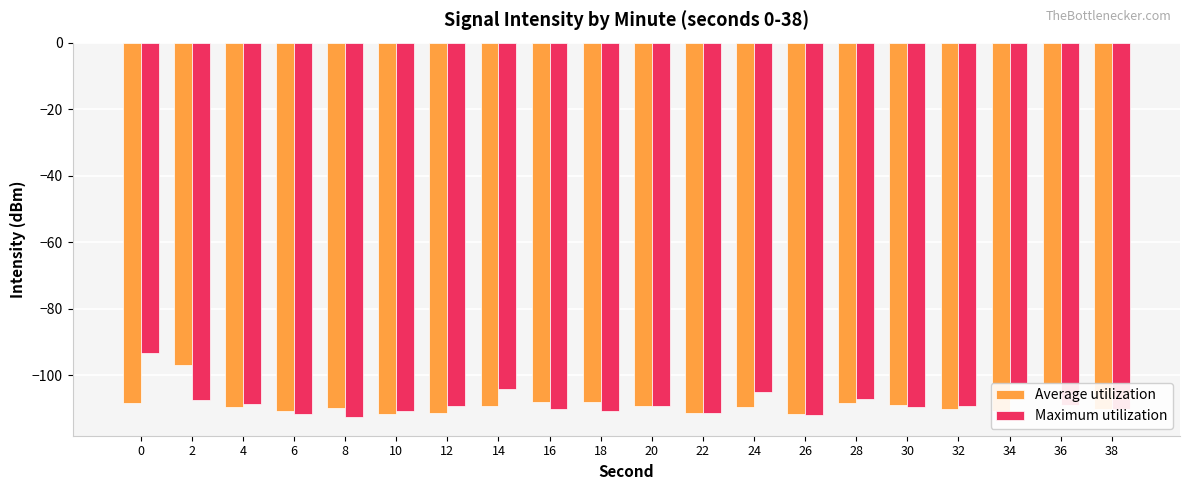

What is the value of the Maximum utilization bar at the 16th from the left?

-109.7